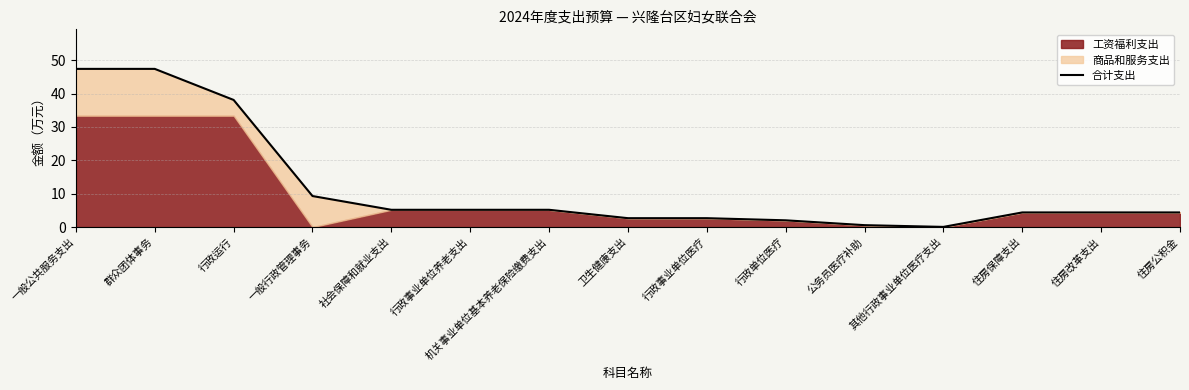

Reading right to left, what are all the values shown in this chart?

住房公积金=4.4	住房改革支出=4.4	住房保障支出=4.4	其他行政事业单位医疗支出=0.1	公务员医疗补助=0.6	行政单位医疗=2.0	行政事业单位医疗=2.7	卫生健康支出=2.7	机关事业单位基本养老保险缴费支出=5.2	行政事业单位养老支出=5.2	社会保障和就业支出=5.2	一般行政管理事务=9.3	行政运行=38.1	群众团体事务=47.4	一般公共服务支出=47.4